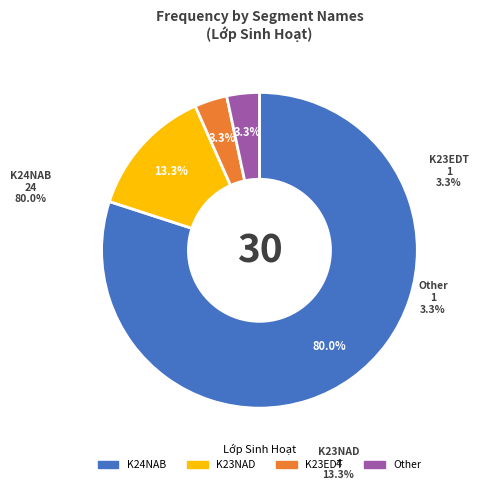

How many segments does this pie chart have?

4